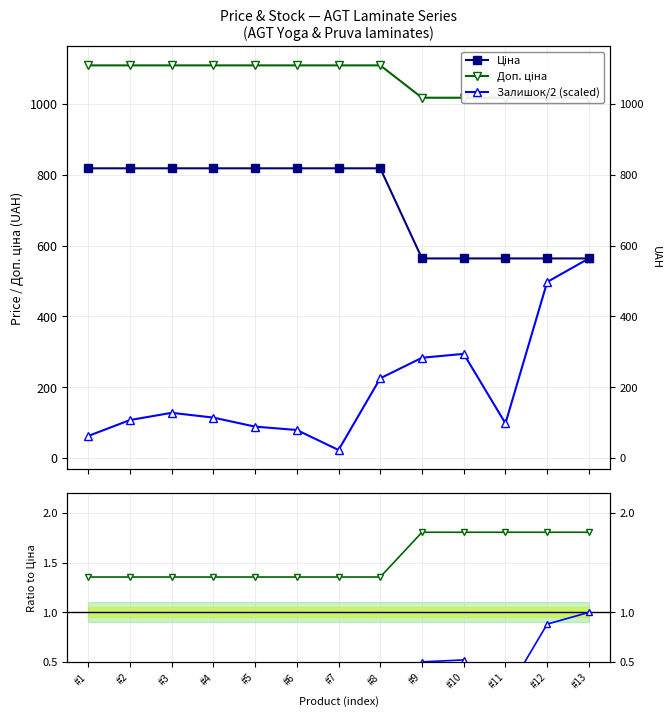

After their last crossing, which series has the higher values: Залишок/2 (scaled) or Ціна?

Залишок/2 (scaled)